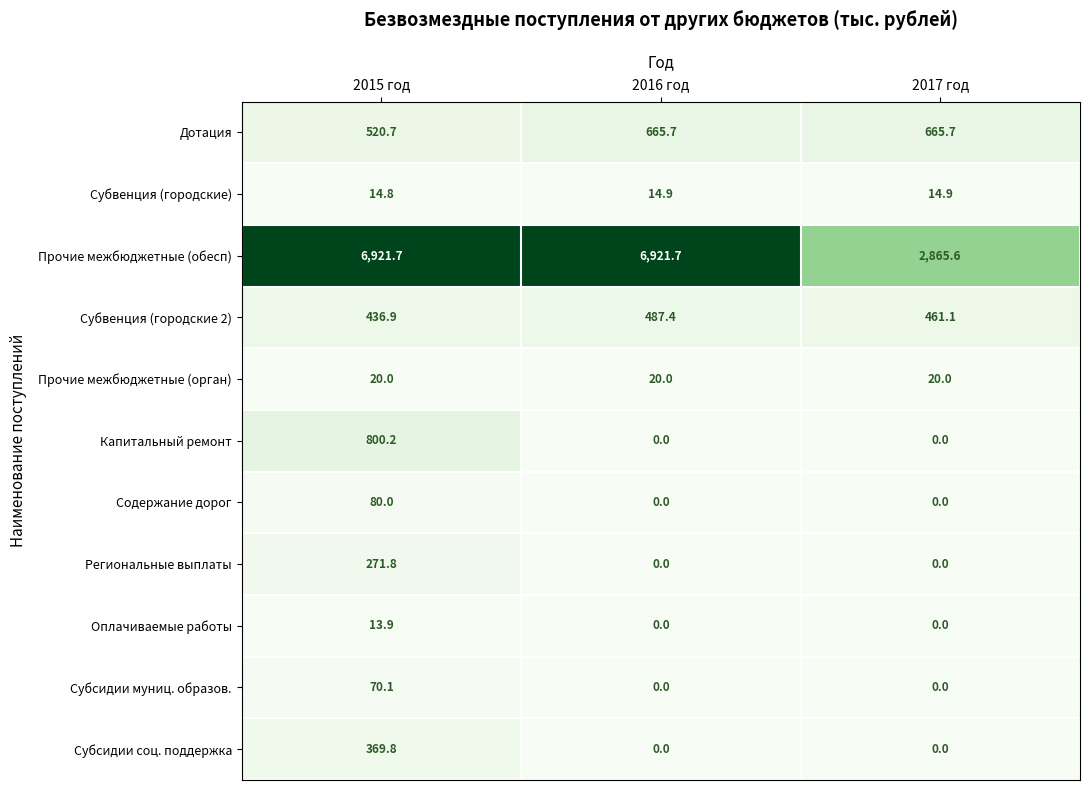

What is the difference between the highest and lowest values at 2016 год?

6921.7